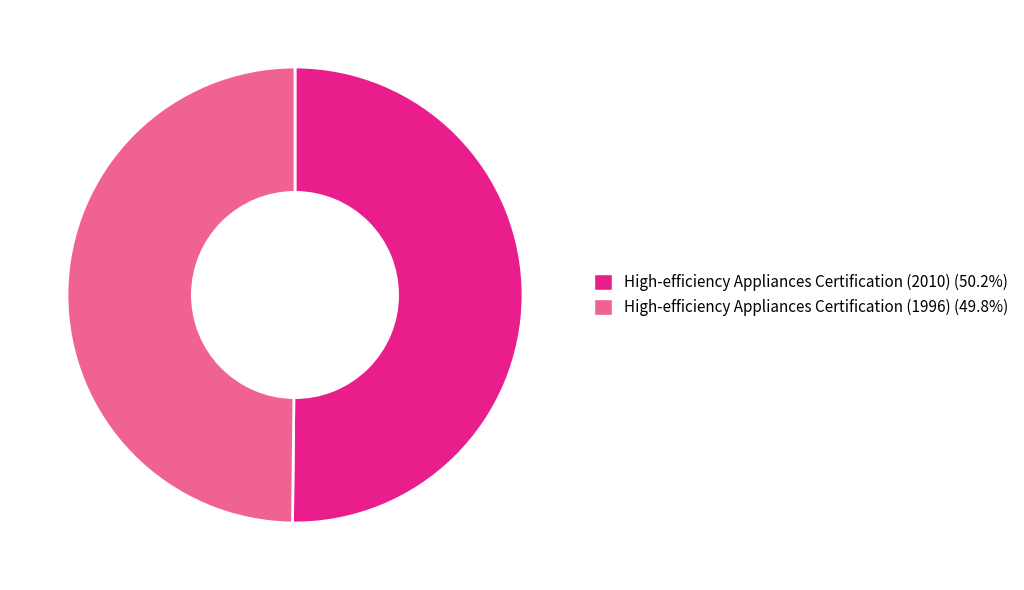

Is the sum of High-efficiency Appliances Certification (2010) (50.2%) and High-efficiency Appliances Certification (1996) (49.8%) greater than half?

Yes